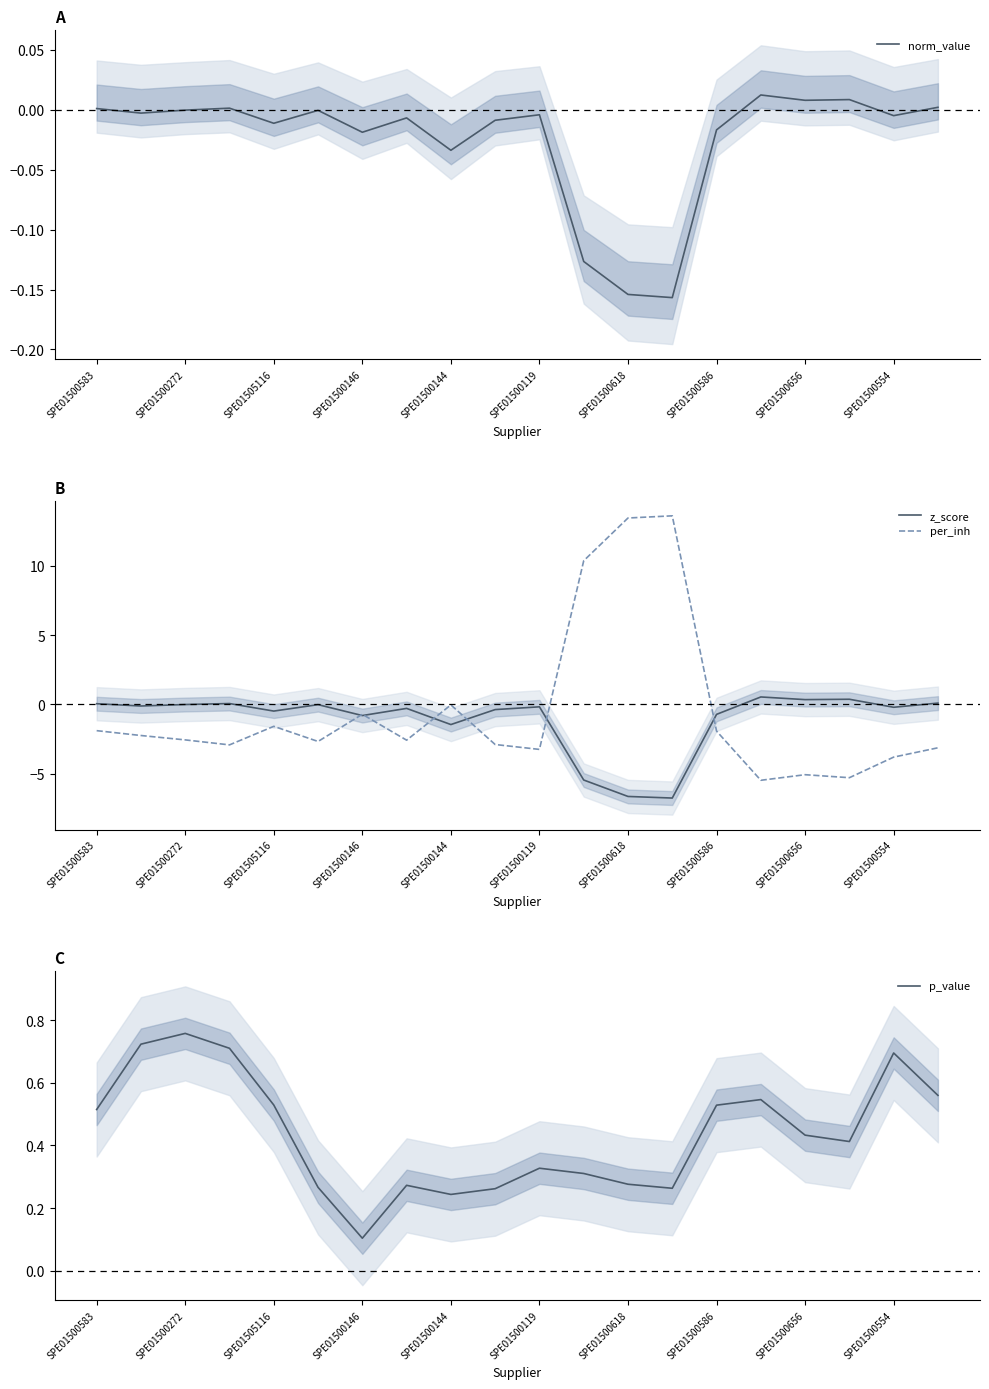

What is the maximum value for z_score?

0.5